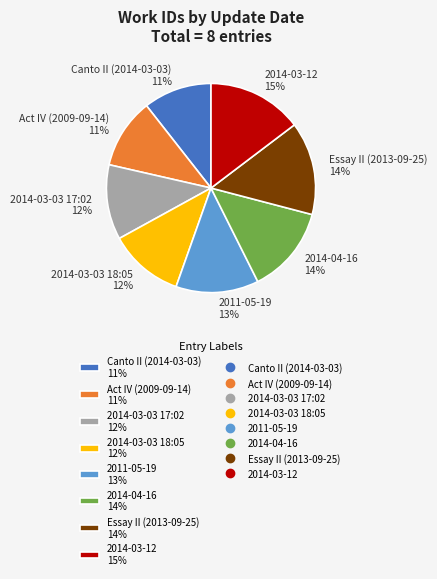

What is the ratio of the value at 2011-05-19 to the value at 2014-03-12?

0.9